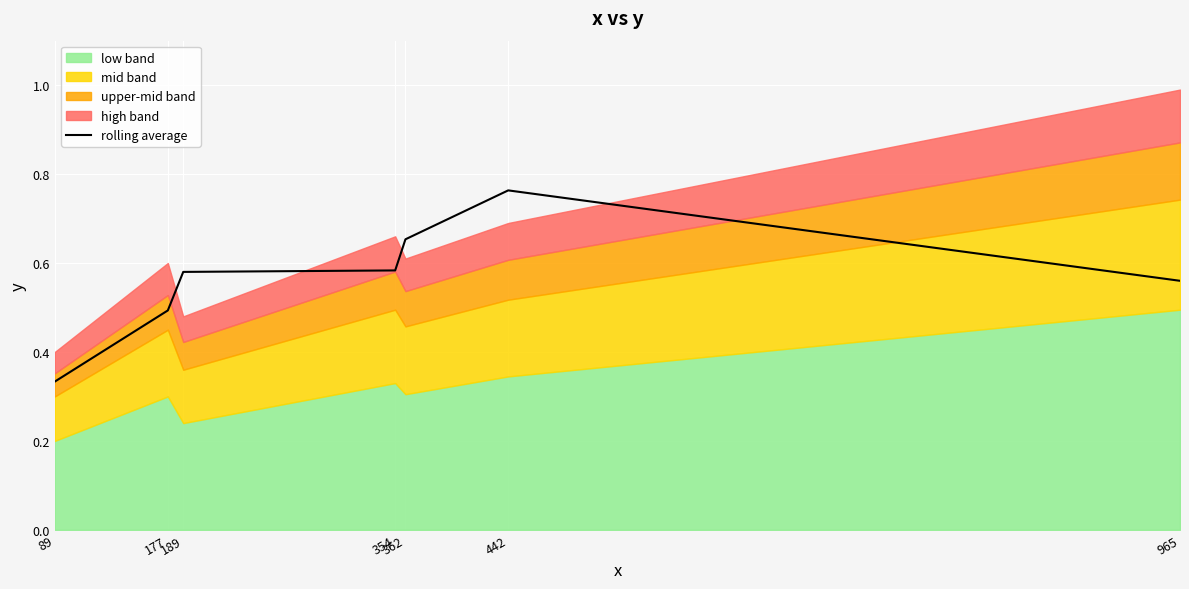

What is the sum of all values?

4.0